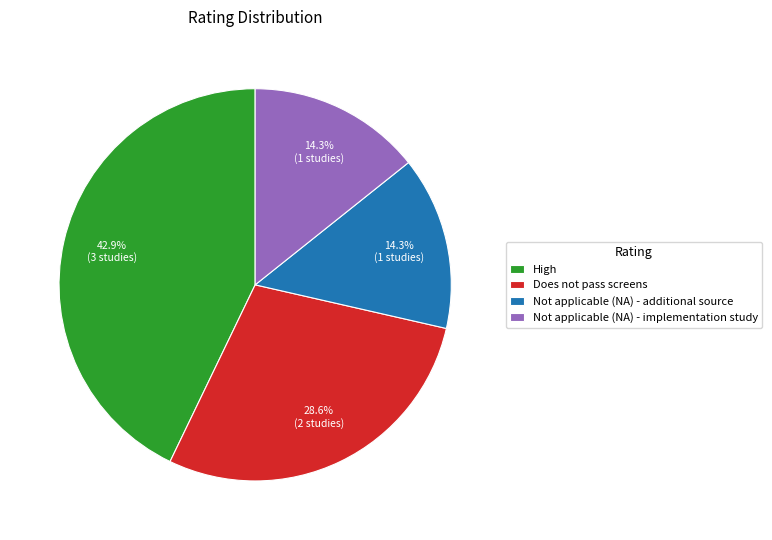

Approximately how many times larger is the value at Not applicable (NA) - implementation study compared to Not applicable (NA) - additional source?

1.0